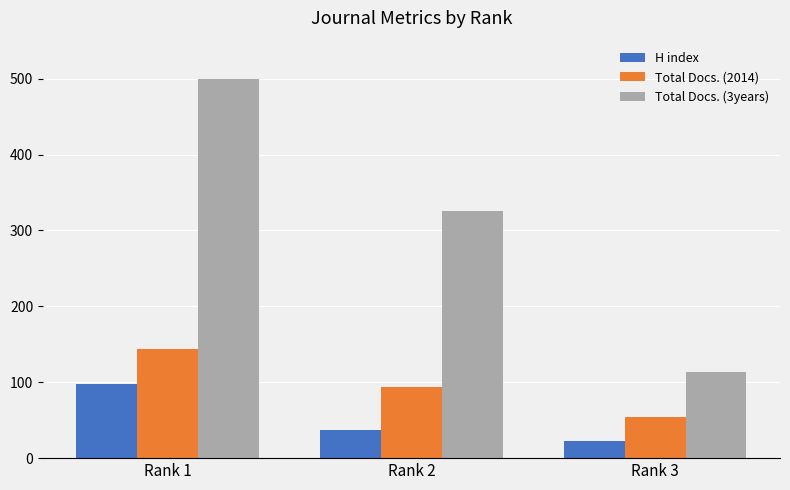

Rank the series by their average value, from lowest to highest.

H index, Total Docs. (2014), Total Docs. (3years)